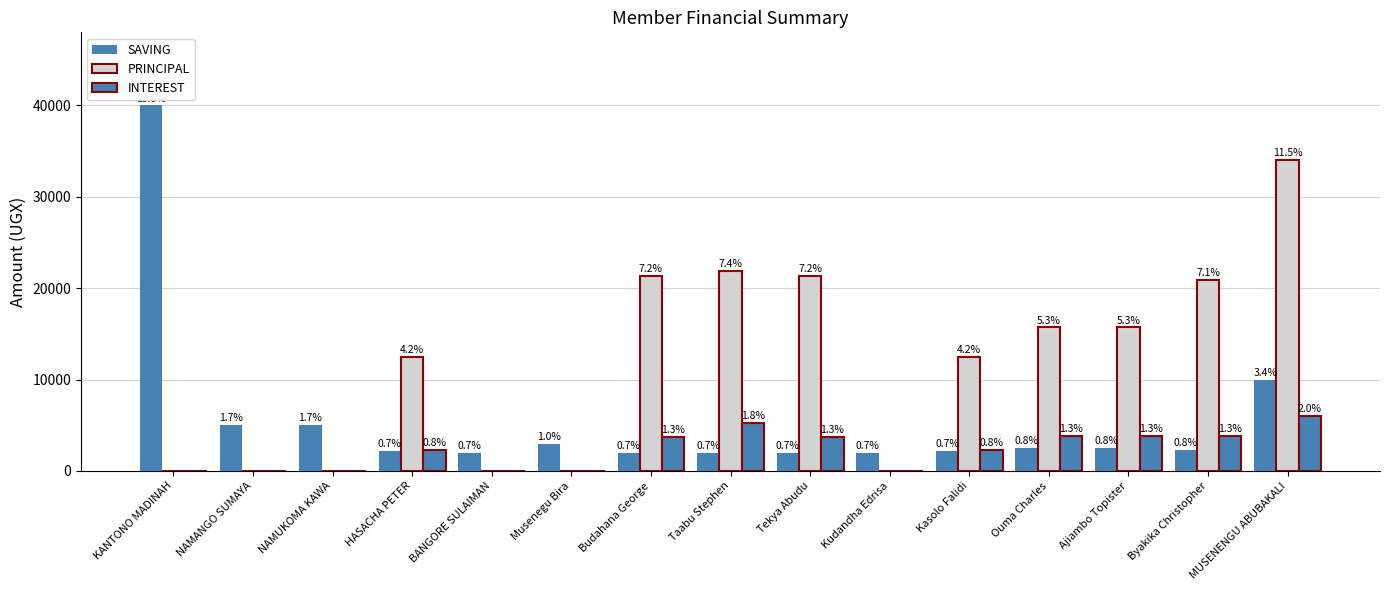

Reading left to right, transcribe all the data shown in this chart.

SAVING: KANTONO MADINAH=40000	NAMANGO SUMAYA=5000	NAMUKOMA KAWA=5000	HASACHA PETER=2200	BANGORE SULAIMAN=2000	Musenegu Bira=3000	Budahana George=2000	Taabu Stephen=2000	Tekya Abudu=2000	Kudandha Edrisa=2000	Kasolo Falidi=2200	Ouma Charles=2500	Ajiambo Topister=2500	Byakika Christopher=2300	MUSENENGU ABUBAKALI=10000
PRINCIPAL: KANTONO MADINAH=0	NAMANGO SUMAYA=0	NAMUKOMA KAWA=0	HASACHA PETER=12500	BANGORE SULAIMAN=0	Musenegu Bira=0	Budahana George=21300	Taabu Stephen=21900	Tekya Abudu=21300	Kudandha Edrisa=0	Kasolo Falidi=12500	Ouma Charles=15700	Ajiambo Topister=15700	Byakika Christopher=20900	MUSENENGU ABUBAKALI=34000
INTEREST: KANTONO MADINAH=0	NAMANGO SUMAYA=0	NAMUKOMA KAWA=0	HASACHA PETER=2300	BANGORE SULAIMAN=0	Musenegu Bira=0	Budahana George=3700	Taabu Stephen=5300	Tekya Abudu=3700	Kudandha Edrisa=0	Kasolo Falidi=2300	Ouma Charles=3800	Ajiambo Topister=3800	Byakika Christopher=3800	MUSENENGU ABUBAKALI=6000